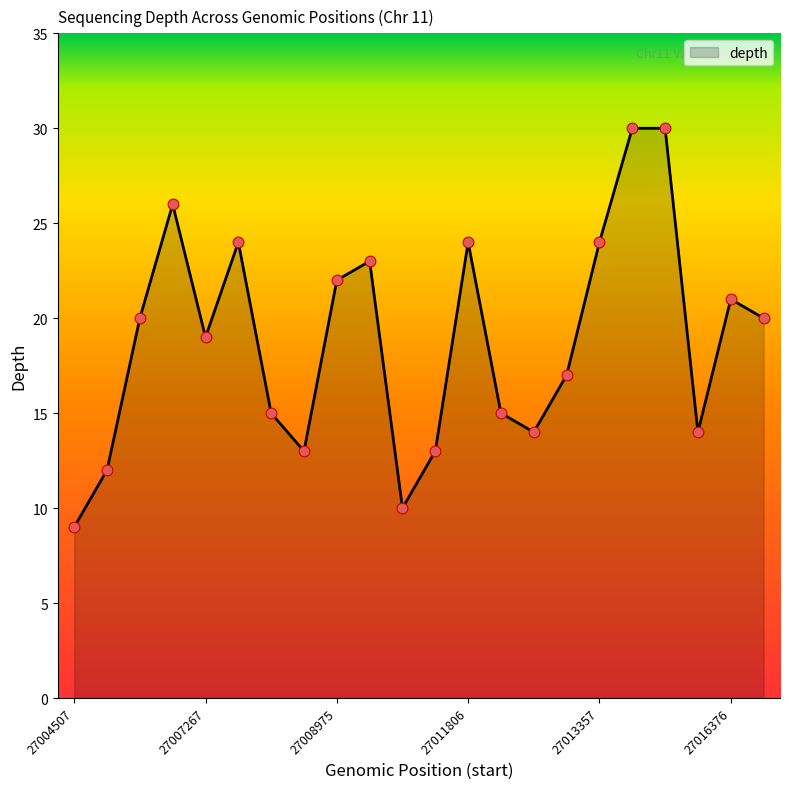

What is the greatest value displayed?

30